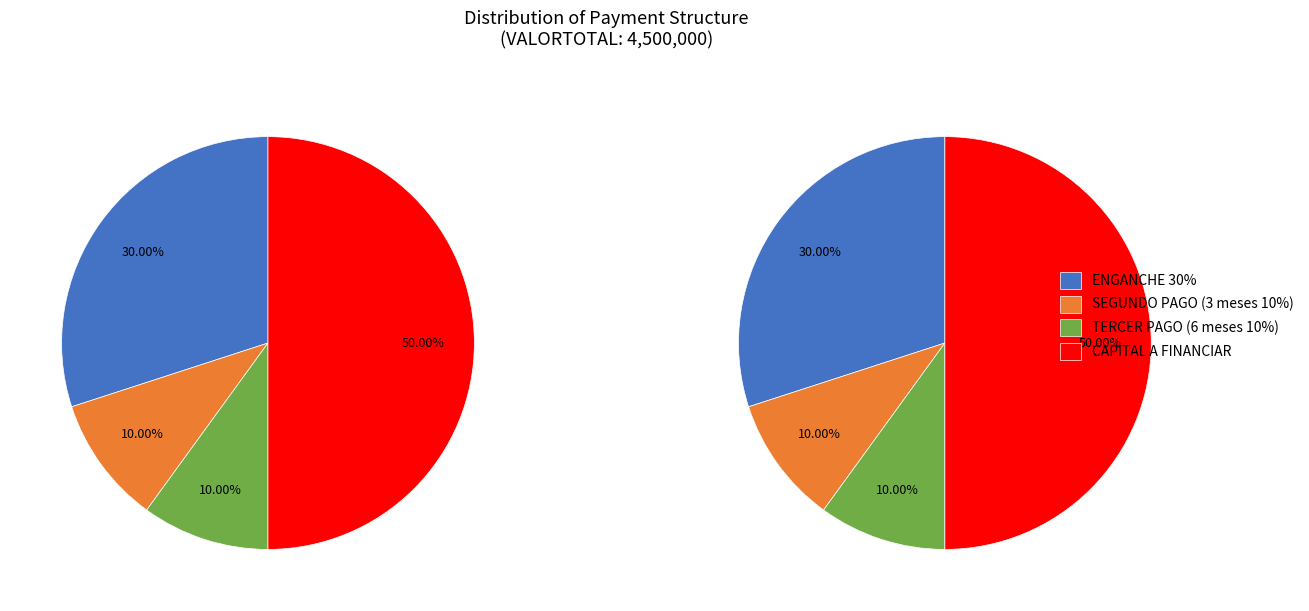

Which category has the smallest portion of the pie?

SEGUNDO PAGO (3 meses 10%)